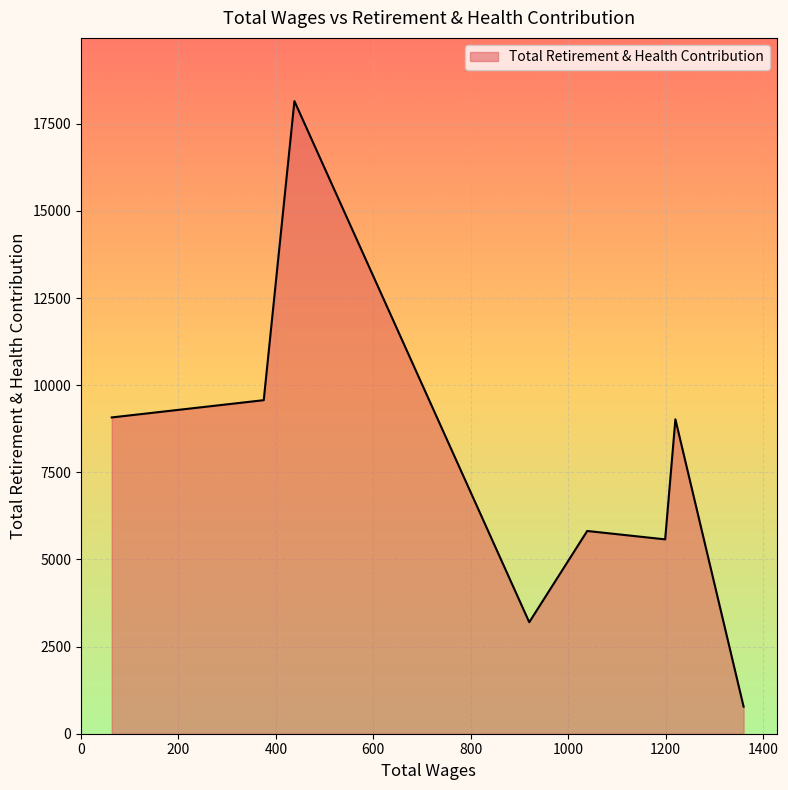

What is the maximum value shown in the chart?

18152